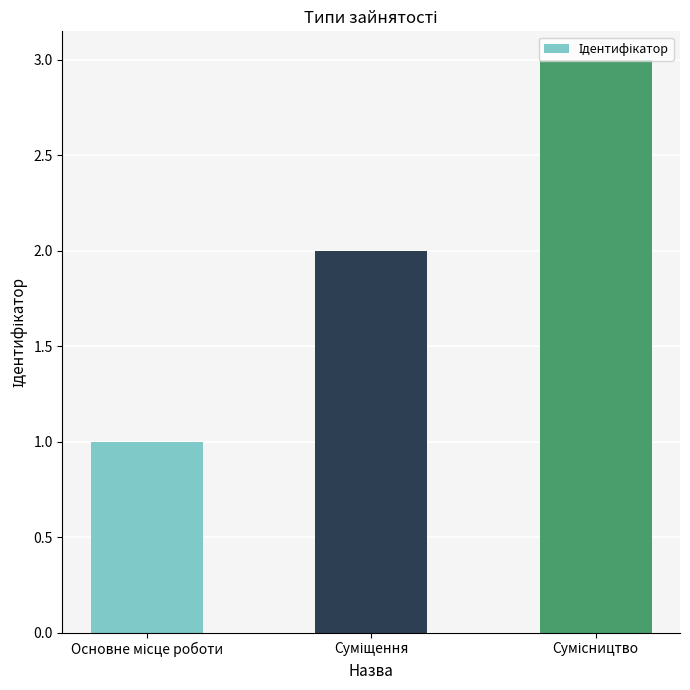

What is the sum of all values?

6